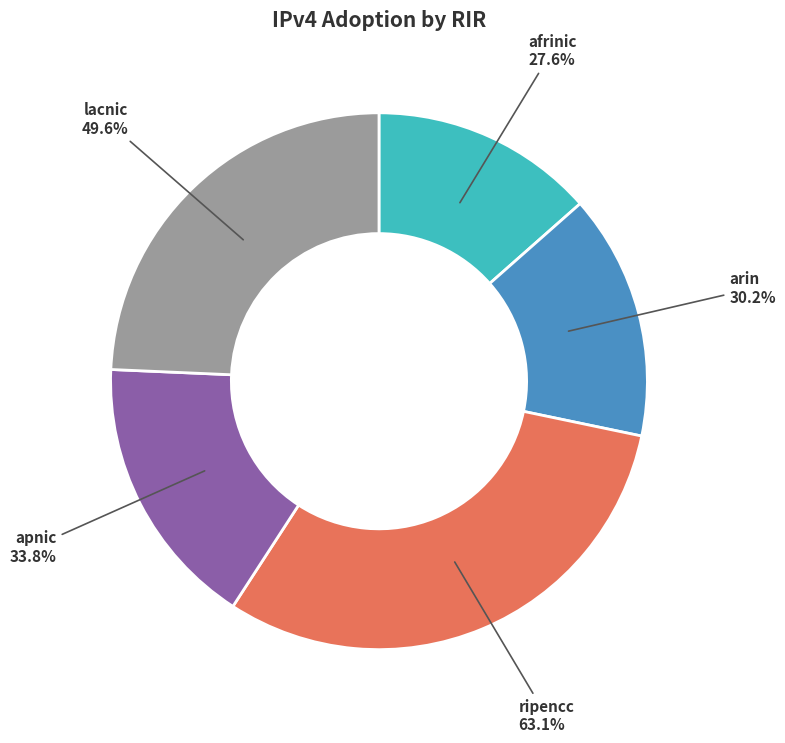

Is arin the majority of the pie?

No